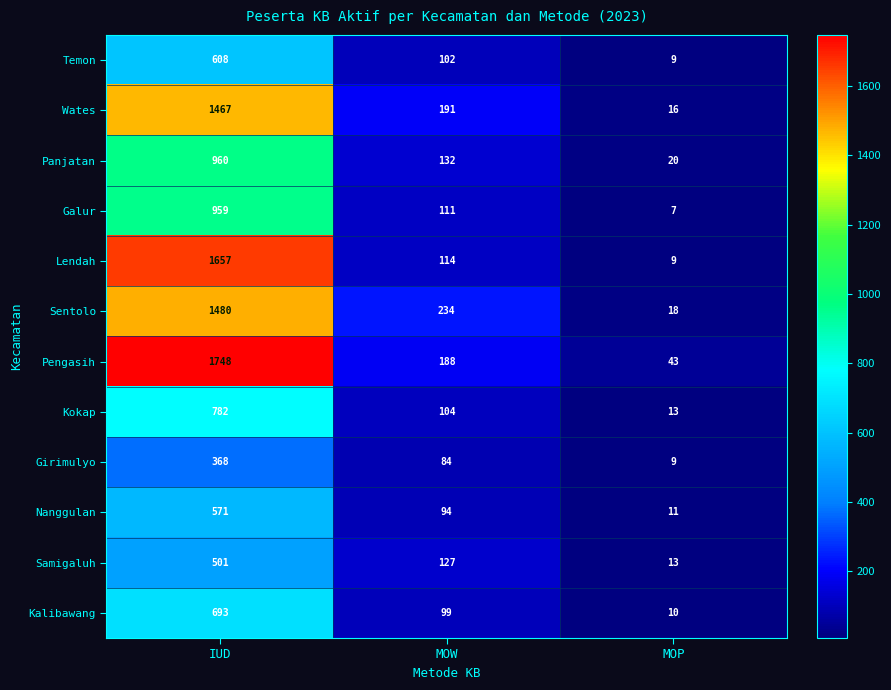

What is the approximate value of Kokap at MOP?

13